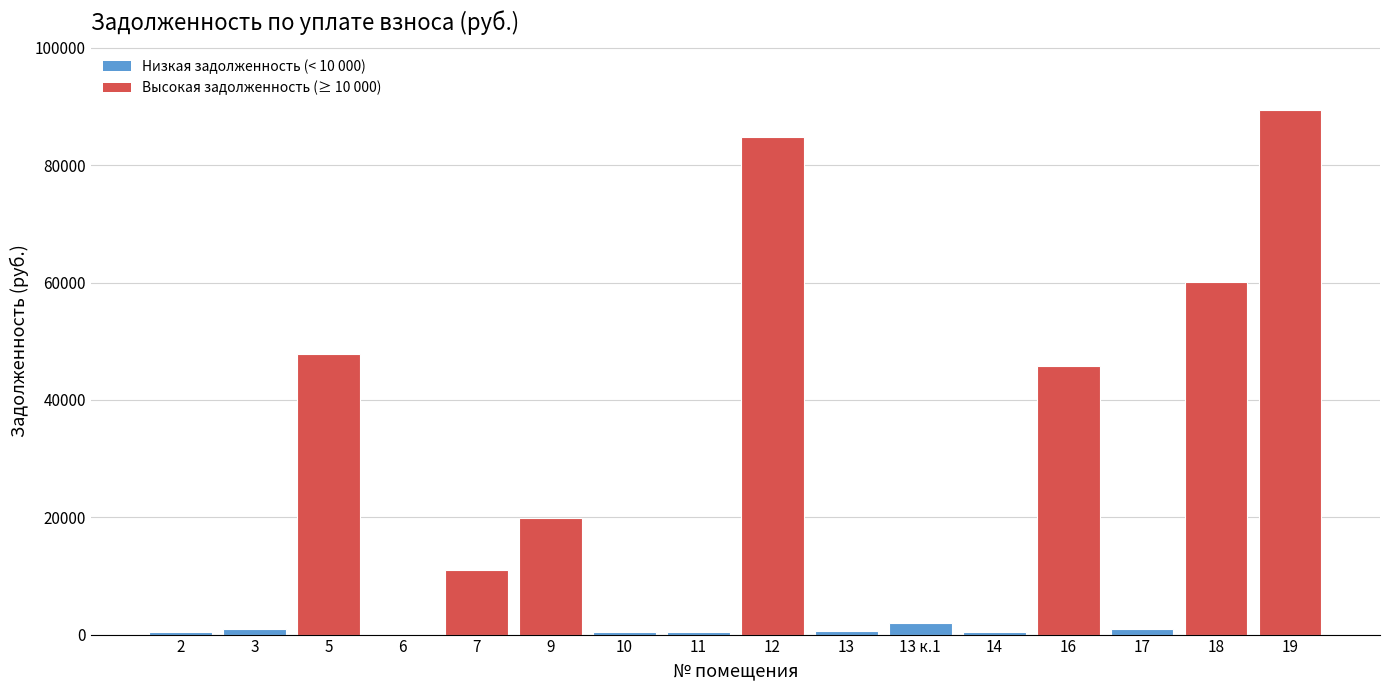

What is the maximum value shown in the chart?

89500.6